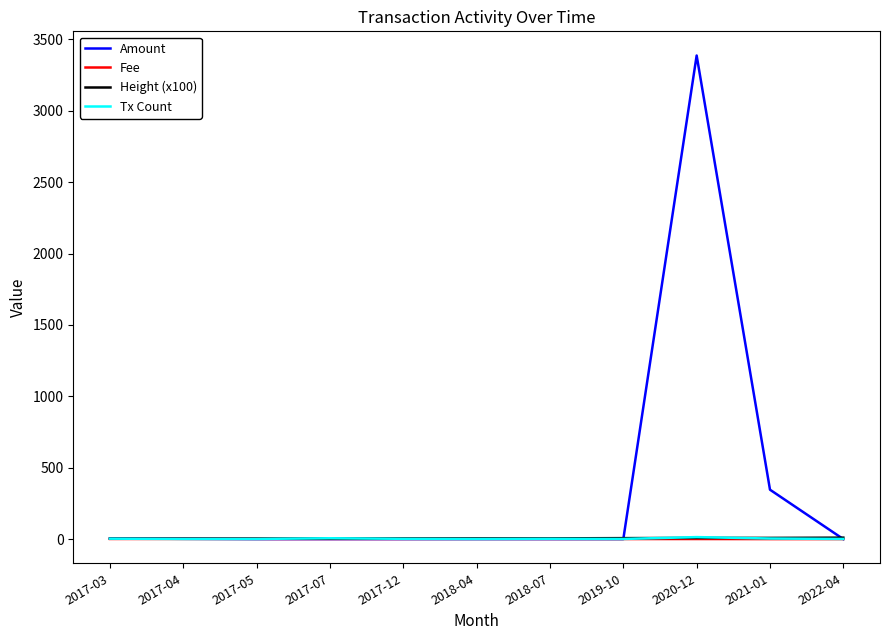

At which label is Amount closest to 1693?

2021-01